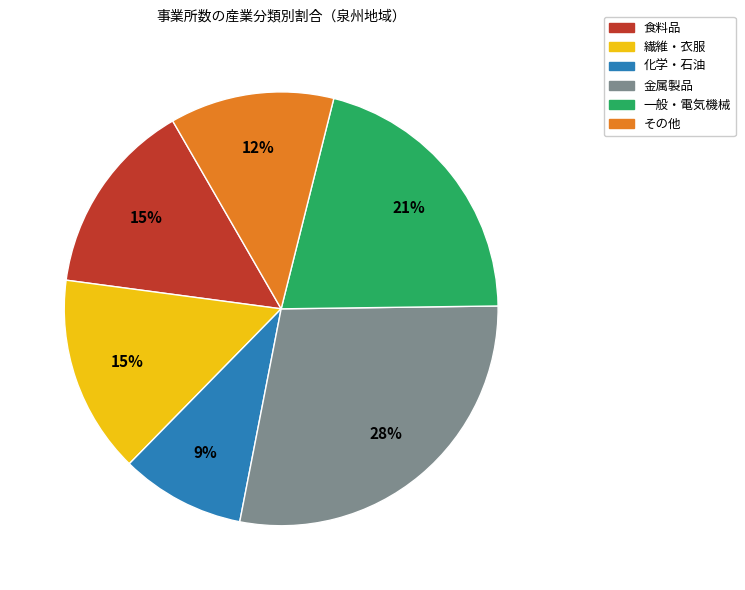

Does any single category account for the majority?

No